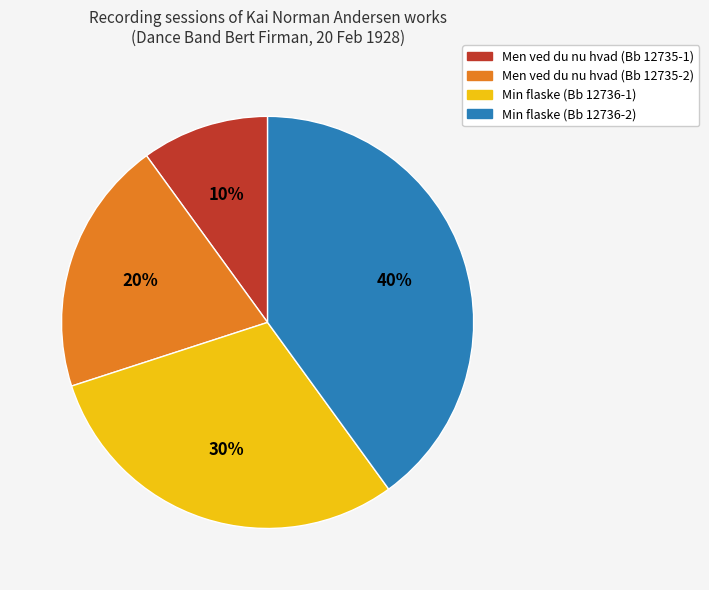

True or false: Men ved du nu hvad (Bb 12735-1) accounts for 16% of the total.

False